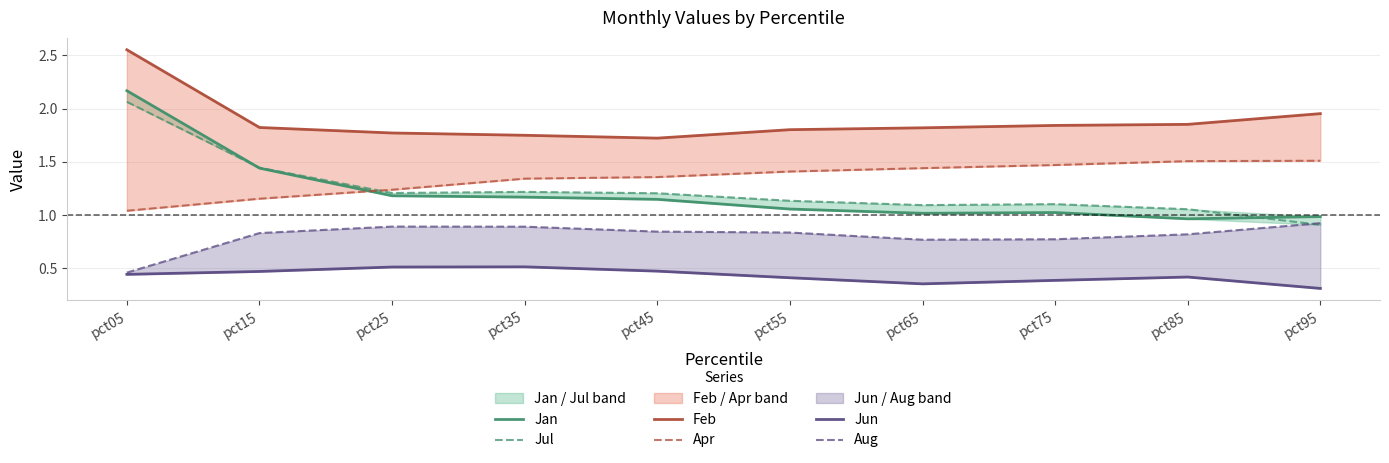

Count the Aug values in the range 0 to 1.

10